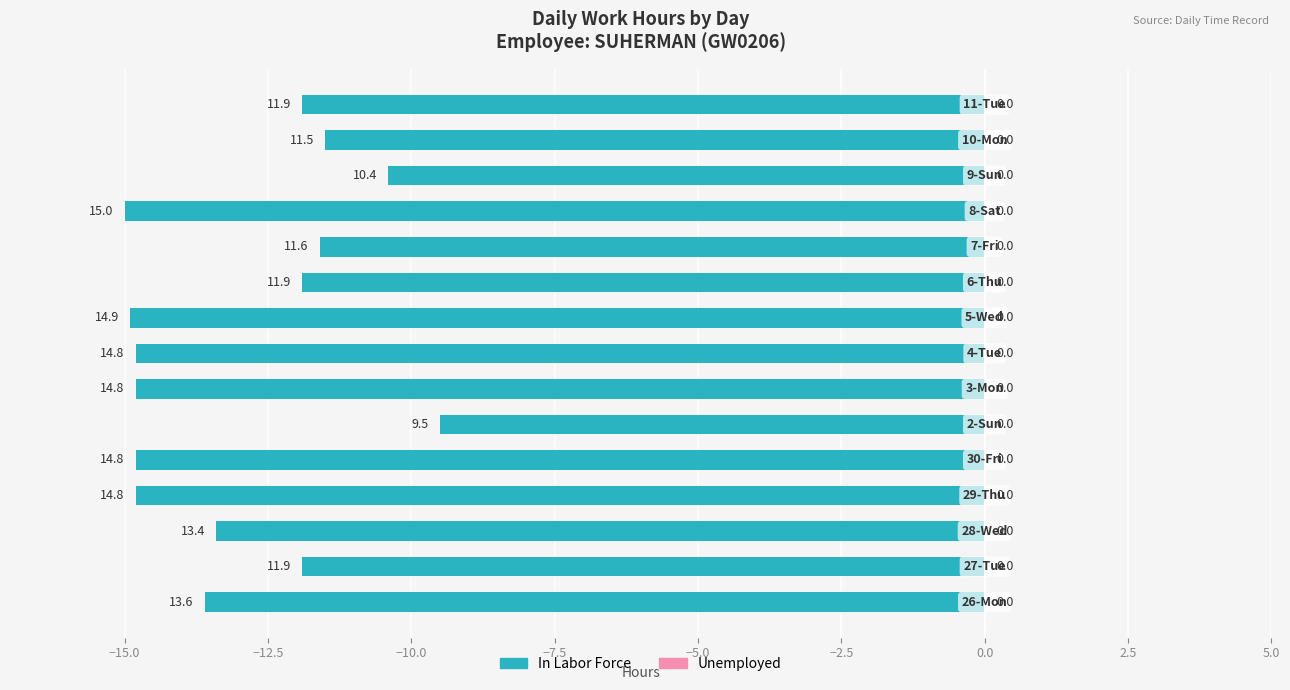

Are the bars horizontal?

Yes